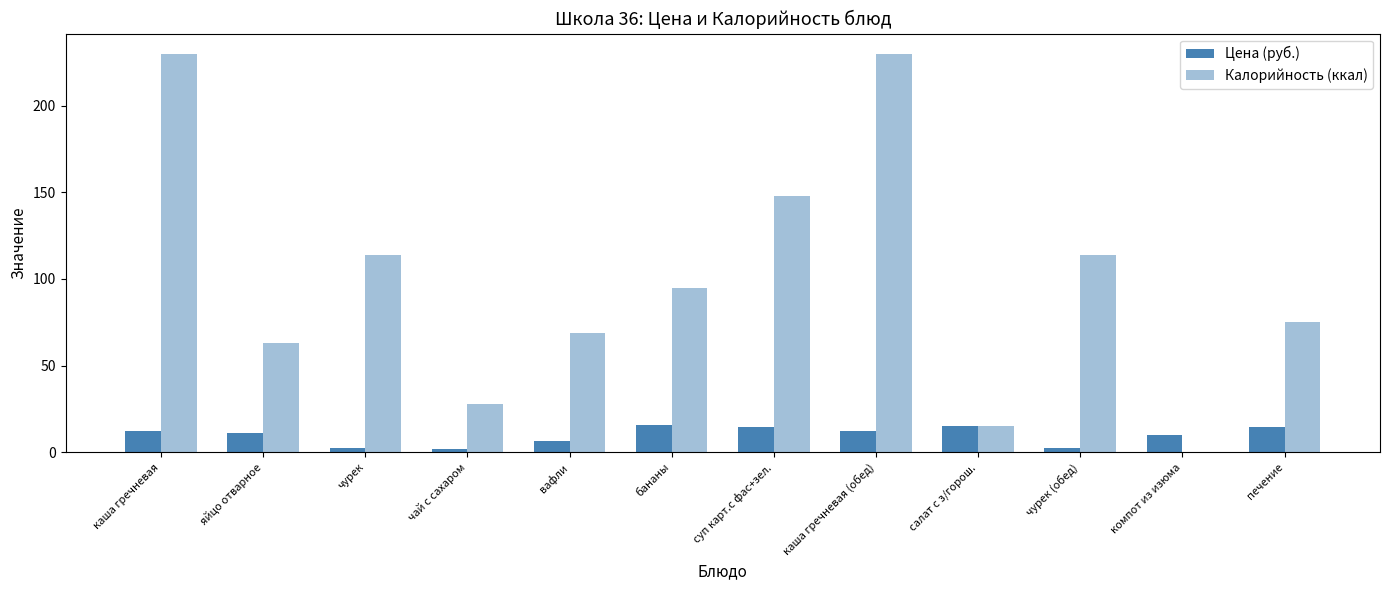

What is the difference between the second highest and minimum values in the Калорийность (ккал) series?

230.0